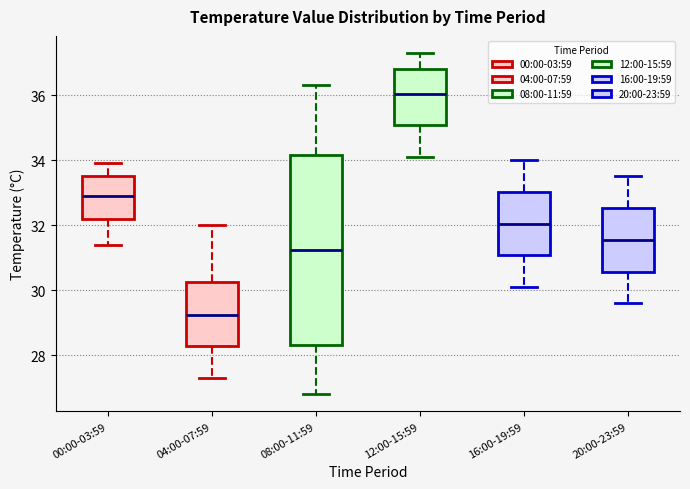

Reading left to right, read every box against the y-axis: the position of its median line, the range the box covers, and the ends of its whiskers. The values are not printed on the chart, so give them approximately, as read against the axis.

00:00-03:59: median 33.0, box 32.2 to 33.6, whiskers 31.4 to 34.0
04:00-07:59: median 29.2, box 28.2 to 30.2, whiskers 27.4 to 32.0
08:00-11:59: median 31.2, box 28.4 to 34.2, whiskers 26.8 to 36.4
12:00-15:59: median 36.0, box 35.0 to 36.8, whiskers 34.2 to 37.4
16:00-19:59: median 32.0, box 31.0 to 33.0, whiskers 30.2 to 34.0
20:00-23:59: median 31.6, box 30.6 to 32.6, whiskers 29.6 to 33.6